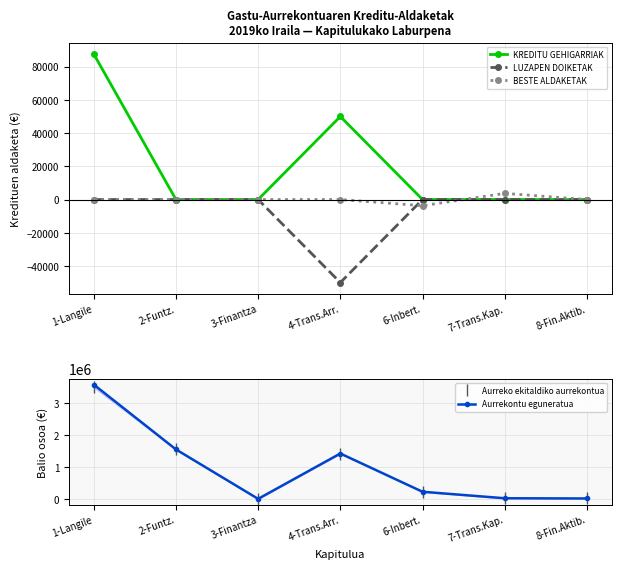

Where is the first local maximum for BESTE ALDAKETAK?

7-Trans.Kap.